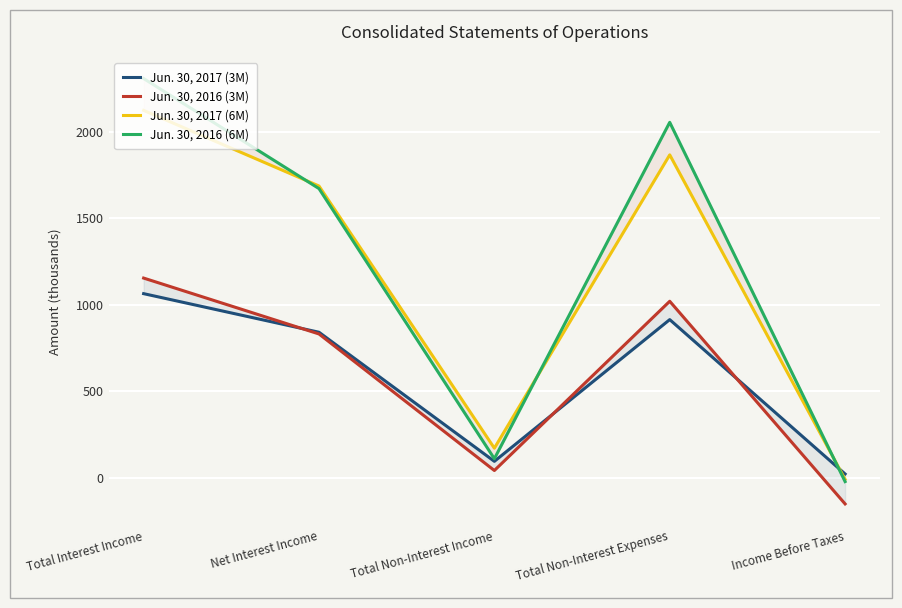

Which series has the largest total across all categories?

Jun. 30, 2016 (6M)